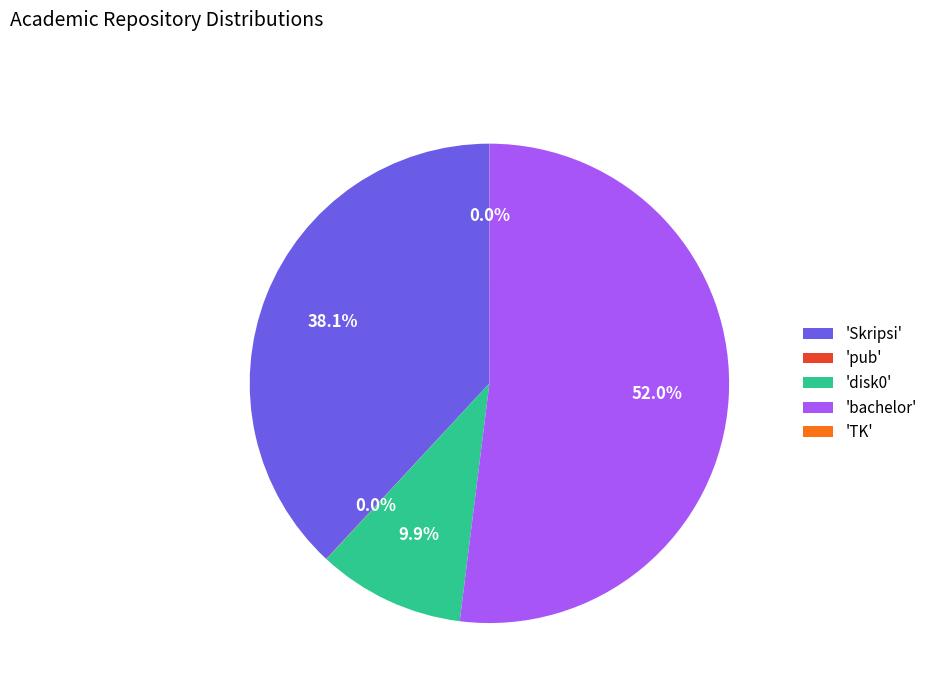

To the nearest percent, what is the difference between the largest and smallest slice percentages?

52%